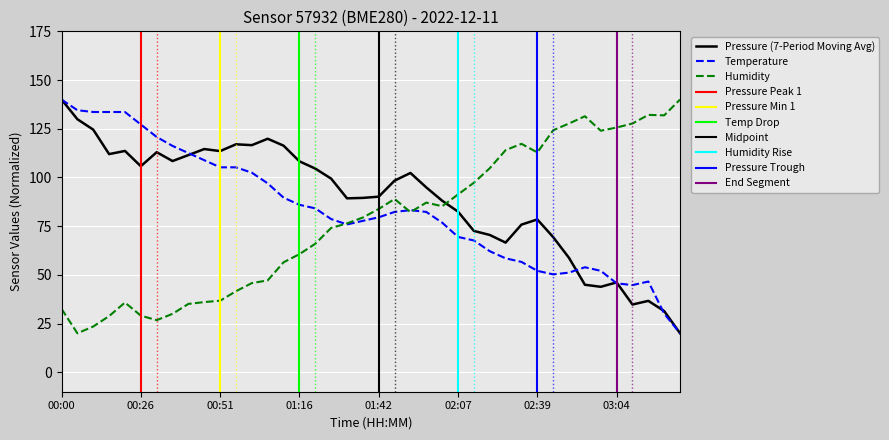

Where is humidity nearest to the value 80?

01:37